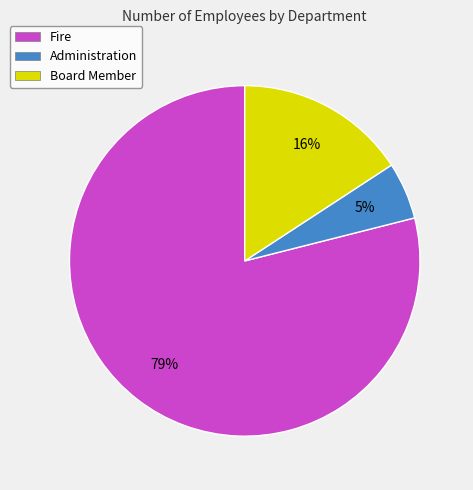

Which has a higher value, Fire or Board Member?

Fire